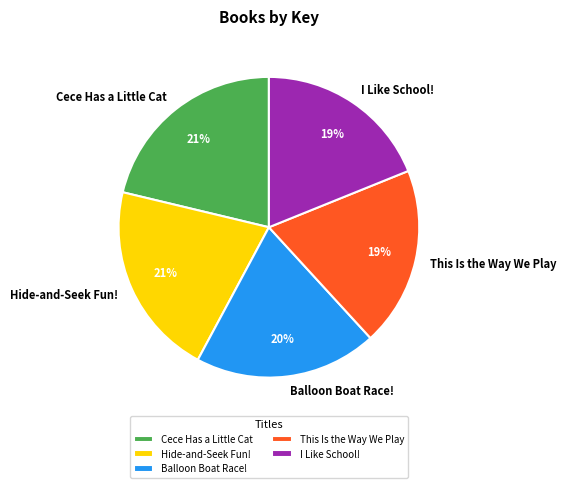

Does This Is the Way We Play account for over 50% of the chart?

No